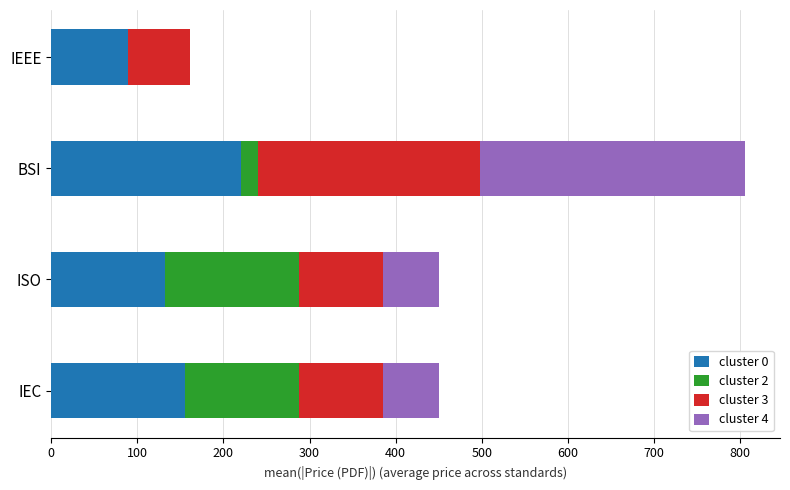

What are all the series names shown in the legend?

cluster 0, cluster 2, cluster 3, cluster 4